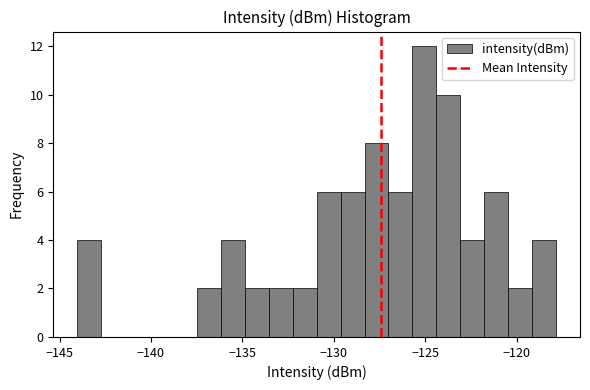

Around what value on the x-axis is the tallest bar? Give the approximate position of its centre, as read against the axis.

-125.0